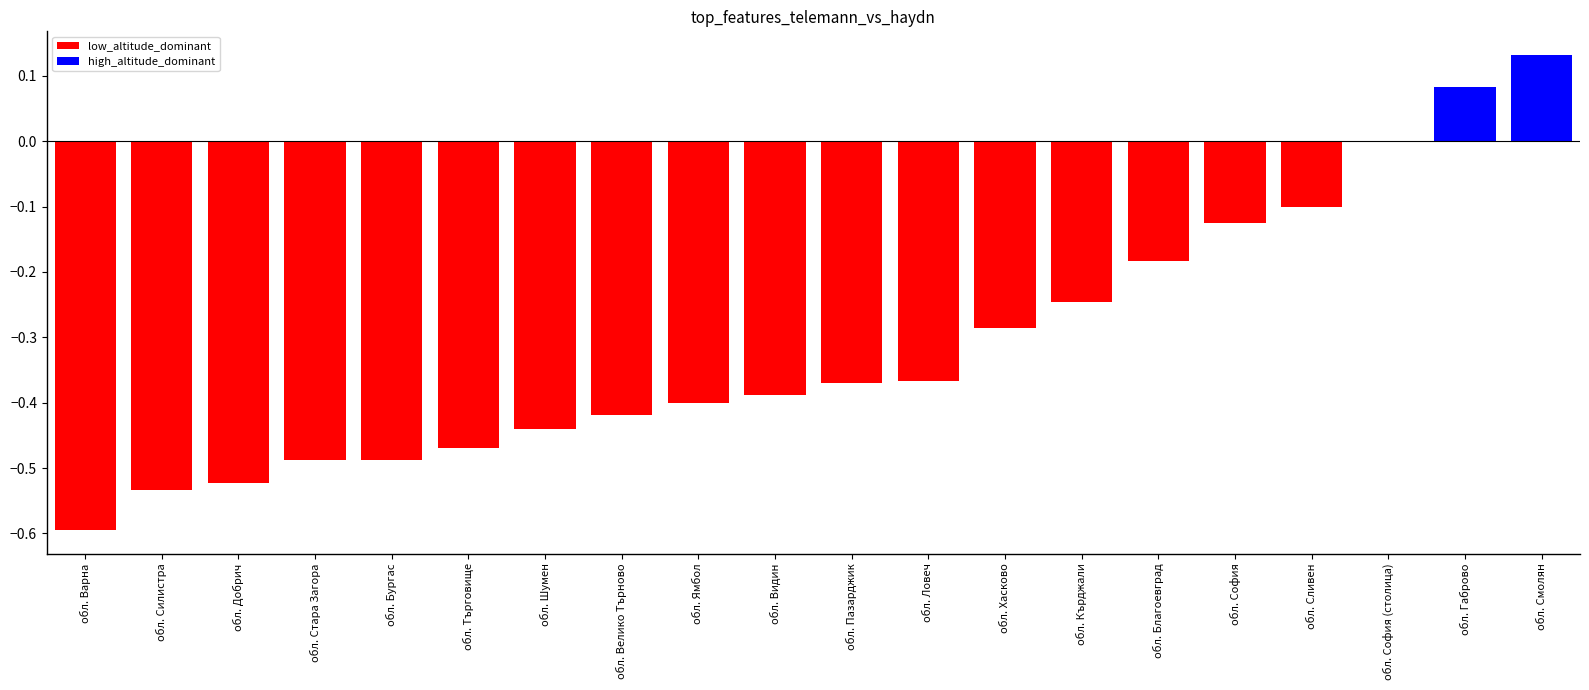

The chart shows a value of -0.2 at обл. София. True or false?

False